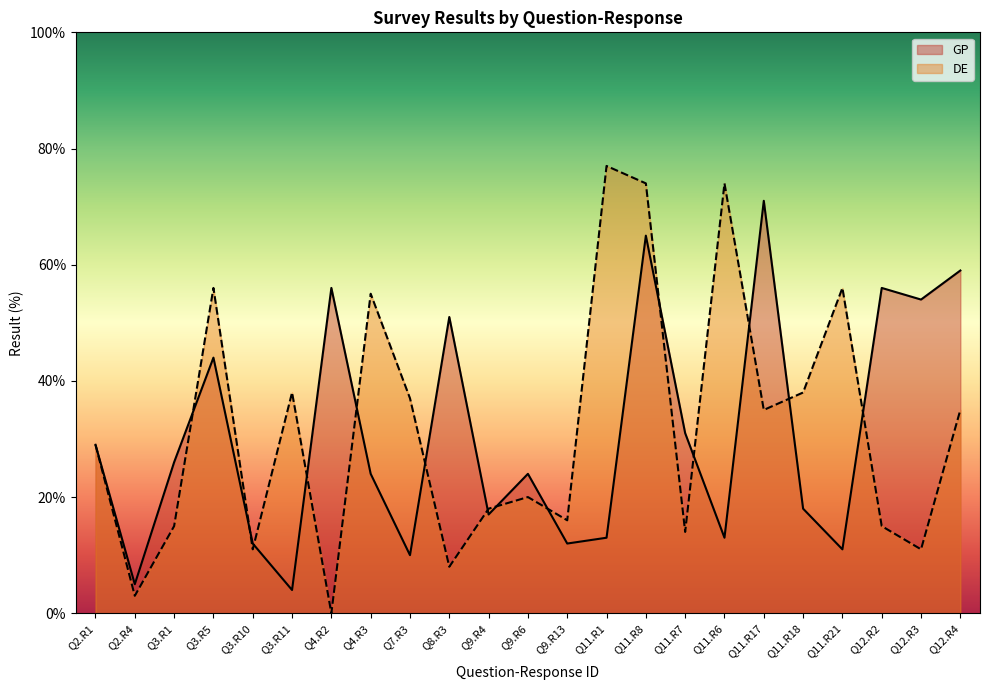

How many values in the DE series exceed 29?

11